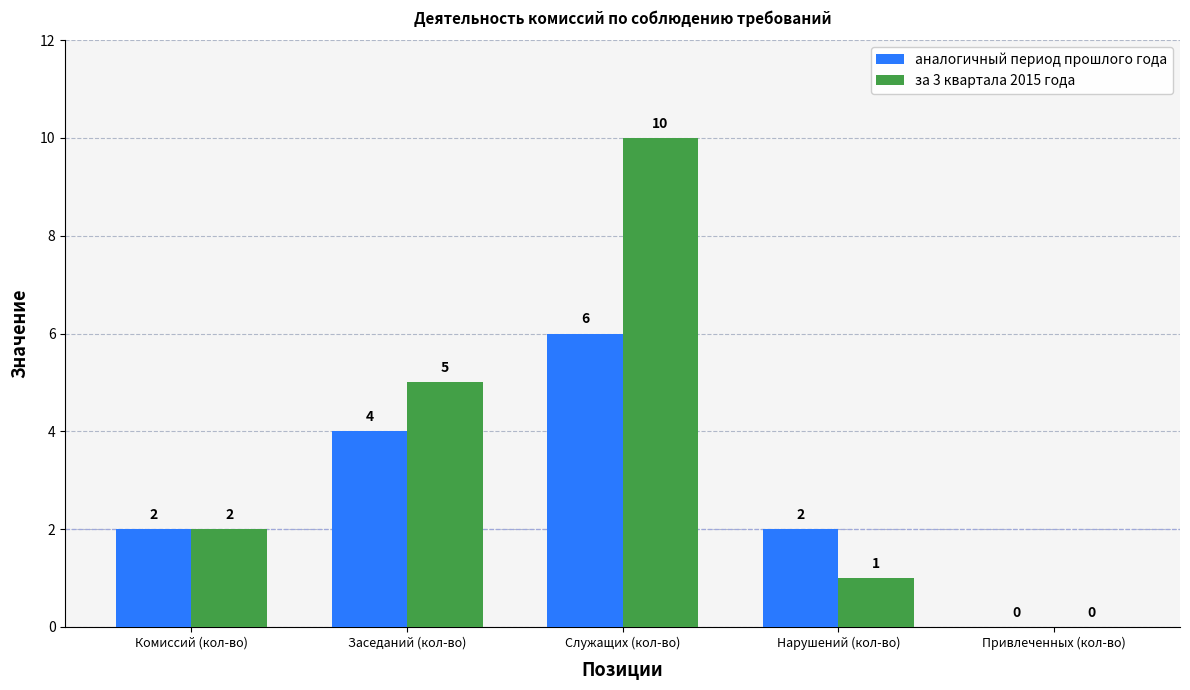

Is the value of аналогичный период прошлого года at Служащих (кол-во) greater than the value of за 3 квартала 2015 года at Служащих (кол-во)?

No